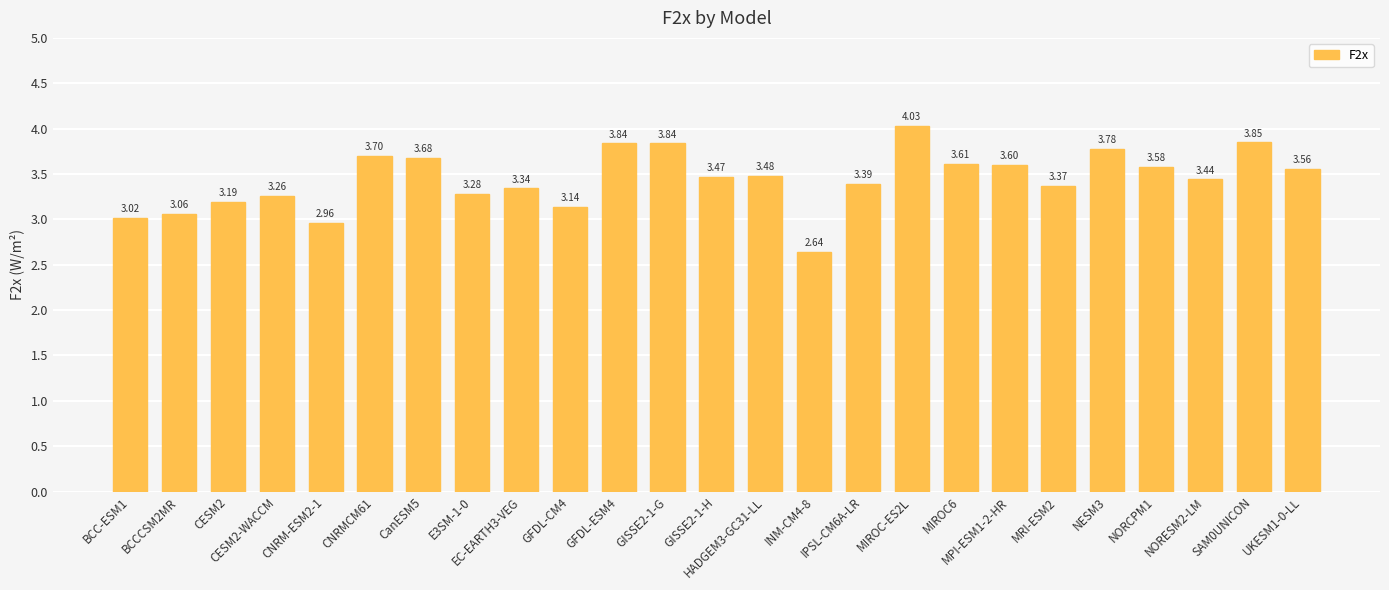

What is the ratio of the value at EC-EARTH3-VEG to the value at MRI-ESM2?

1.0